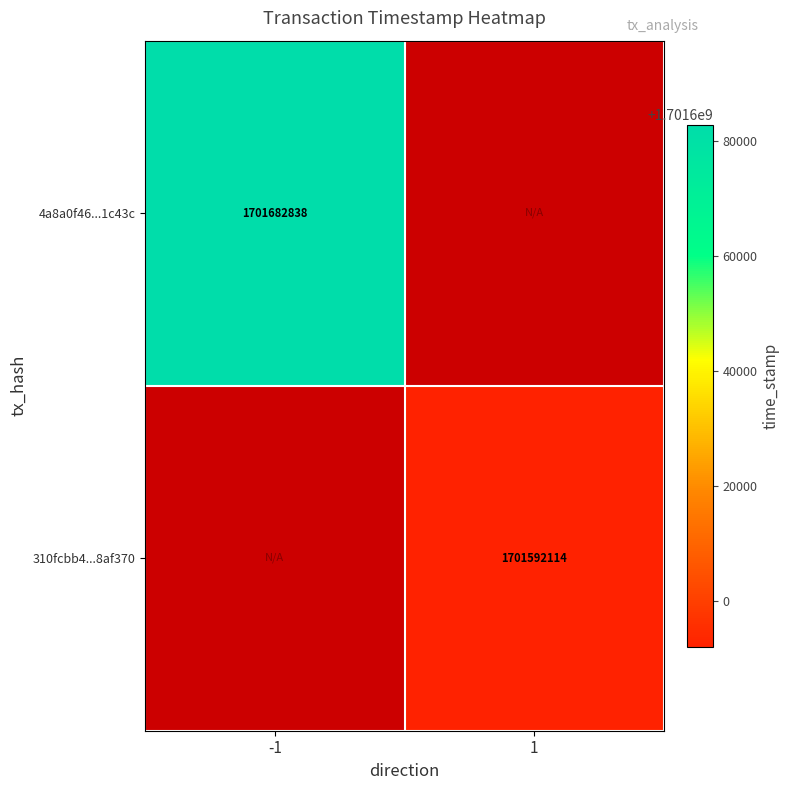

Which category has the highest value across all series?

-1